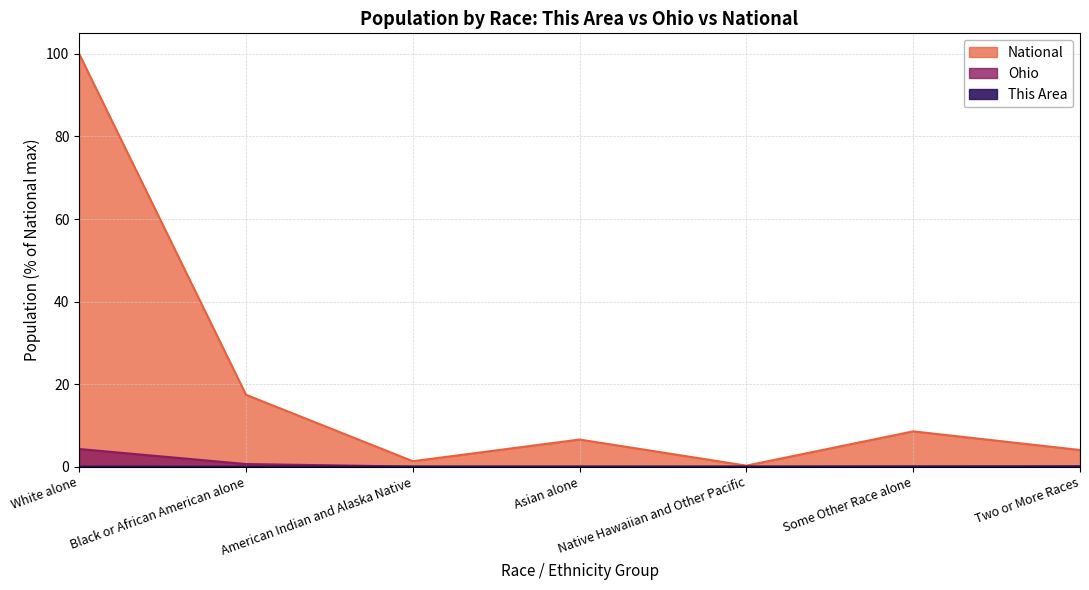

True or false: This Area and National intersect in this chart.

False